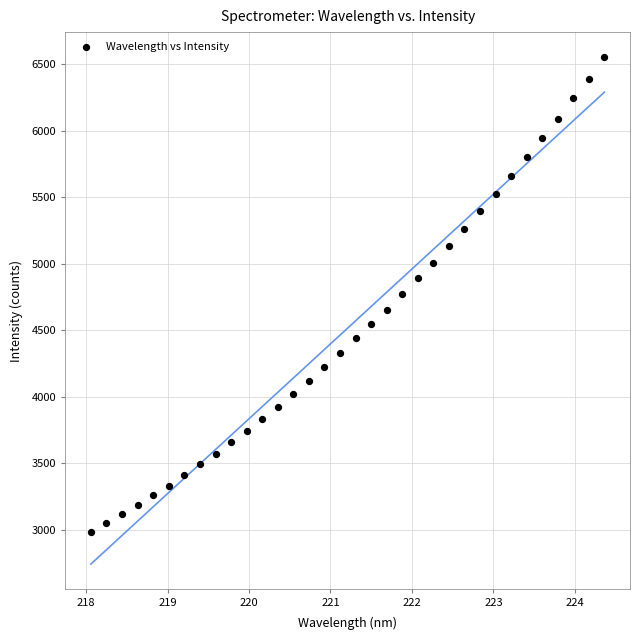

What is the range of X values (max minus min)?

6.3